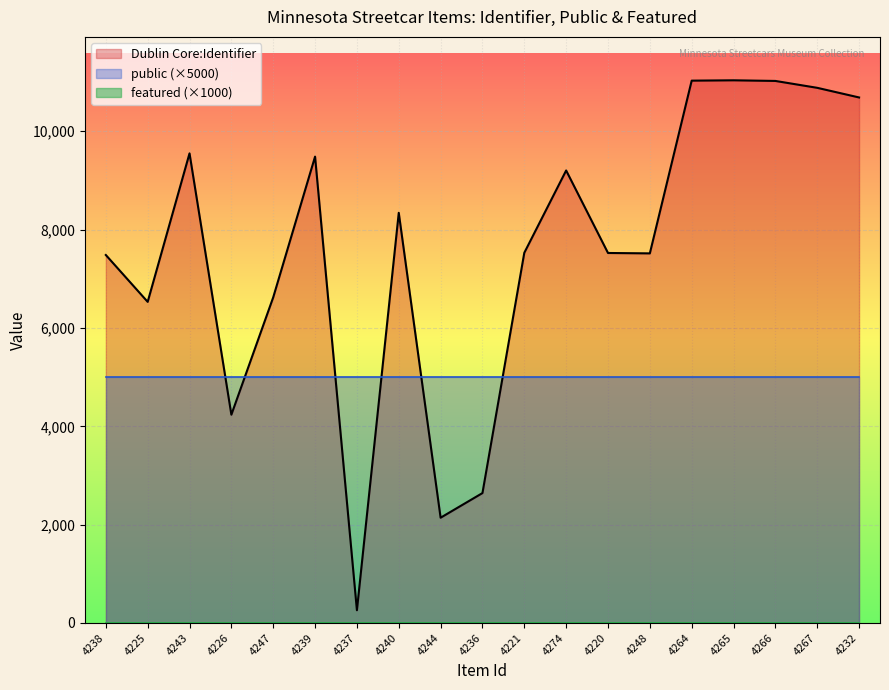

What is the label of the 8th point from the right?

4274